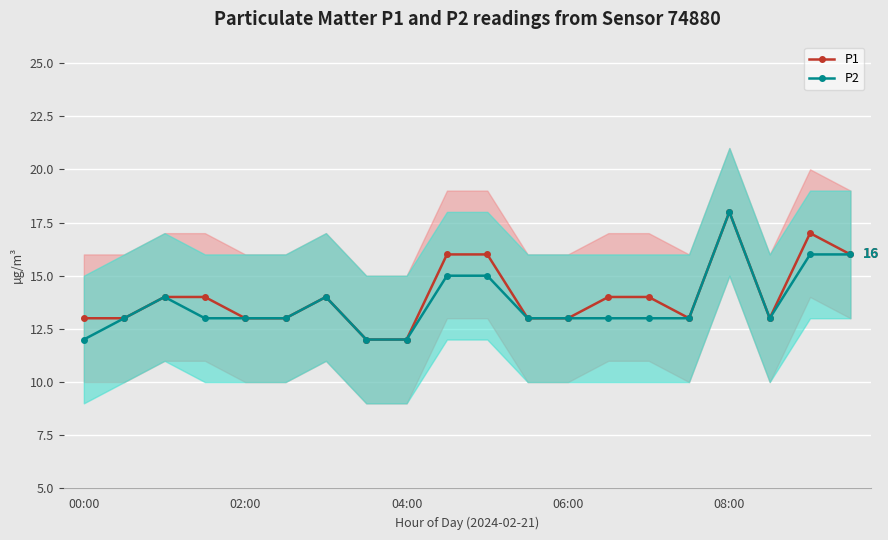

Is the value of P2 at 5 greater than the value of P1 at 18?

No